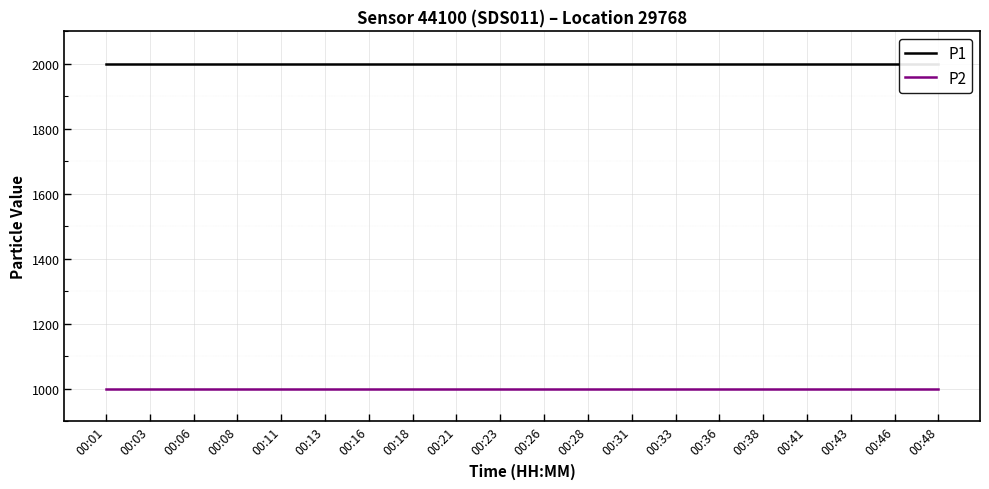

Reading left to right, list all the values displayed in this chart.

P1: 00:01=1999.9	00:03=1999.9	00:06=1999.9	00:08=1999.9	00:11=1999.9	00:13=1999.9	00:16=1999.9	00:18=1999.9	00:21=1999.9	00:23=1999.9	00:26=1999.9	00:28=1999.9	00:31=1999.9	00:33=1999.9	00:36=1999.9	00:38=1999.9	00:41=1999.9	00:43=1999.9	00:46=1999.9	00:48=1999.9
P2: 00:01=999.9	00:03=999.9	00:06=999.9	00:08=999.9	00:11=999.9	00:13=999.9	00:16=999.9	00:18=999.9	00:21=999.9	00:23=999.9	00:26=999.9	00:28=999.9	00:31=999.9	00:33=999.9	00:36=999.9	00:38=999.9	00:41=999.9	00:43=999.9	00:46=999.9	00:48=999.9